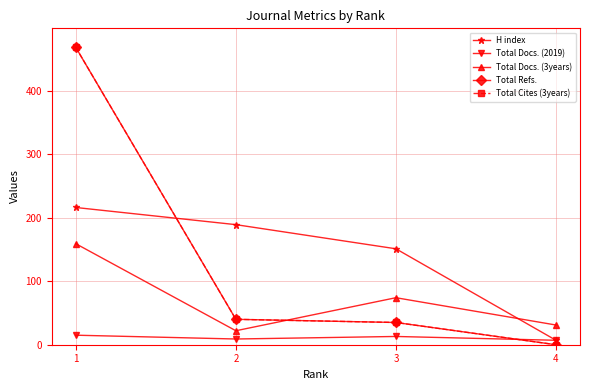

Is this an area chart (filled region under the line)?

No